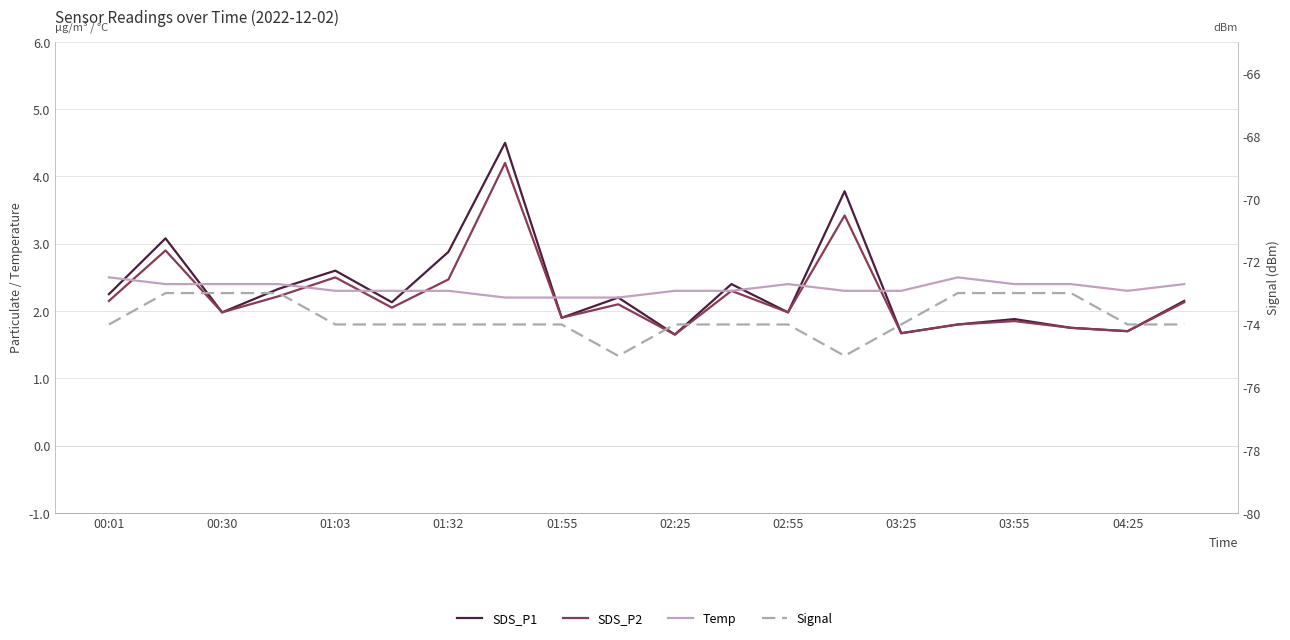

Rank the series at 11 from highest to lowest value.

SDS_P1, SDS_P2, Temp, Signal